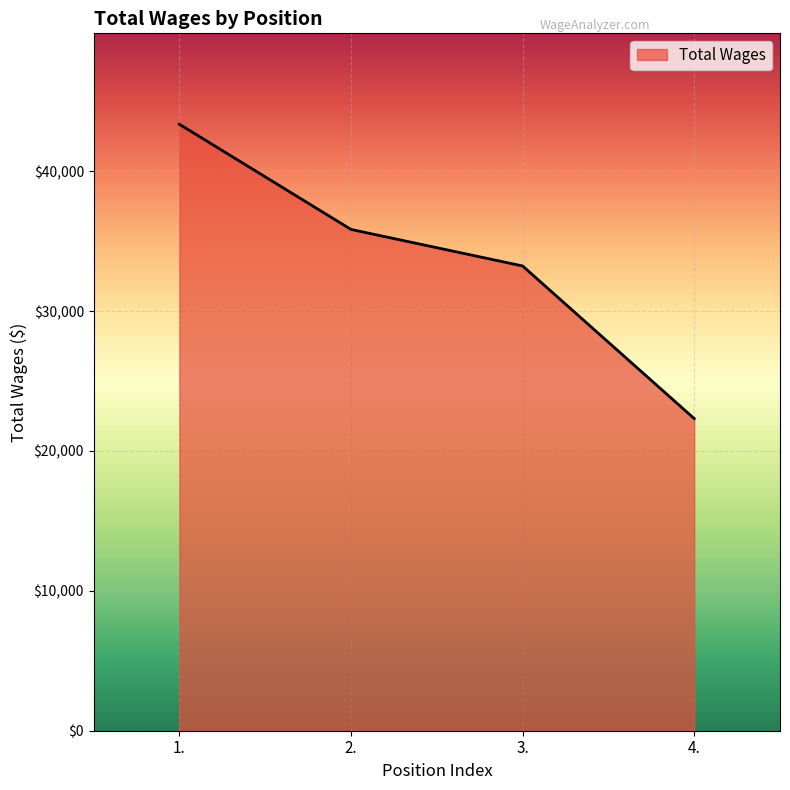

What is the change in value from 2. to 3.?

-2611